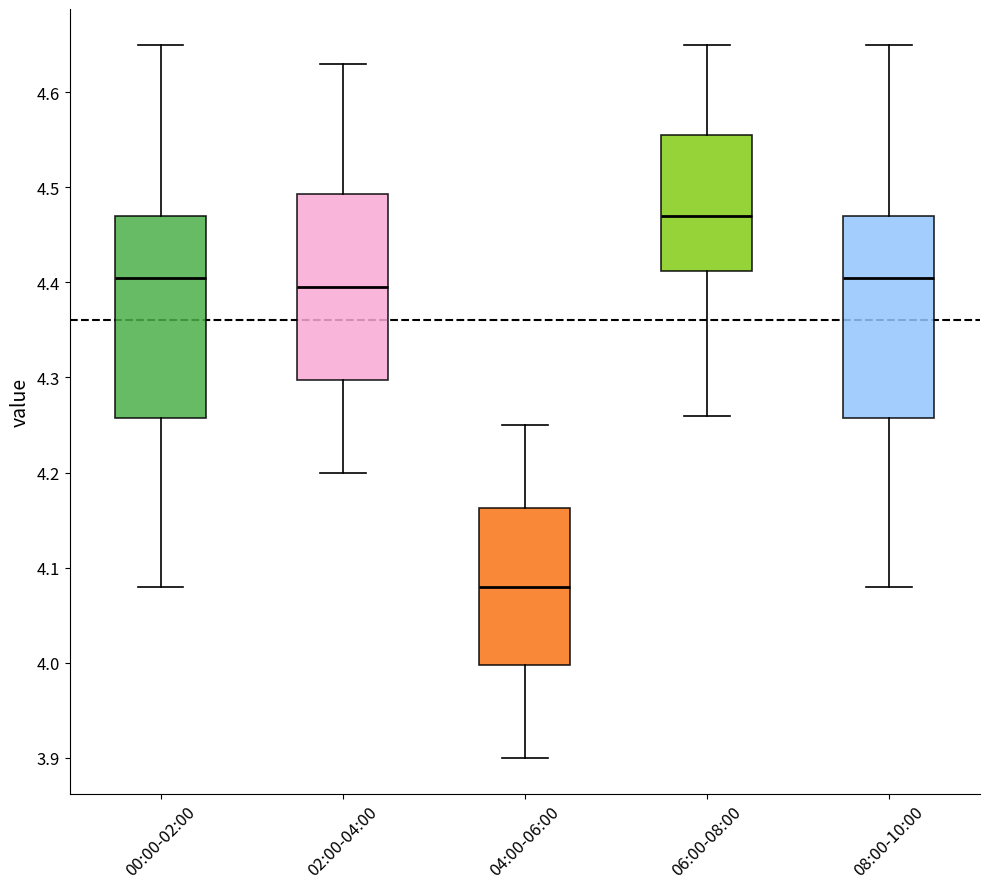

Reading left to right, read every box against the y-axis: the position of its median line, the range the box covers, and the ends of its whiskers. The values are not printed on the chart, so give them approximately, as read against the axis.

00:00-02:00: median 4.41, box 4.26 to 4.47, whiskers 4.08 to 4.65
02:00-04:00: median 4.40, box 4.30 to 4.49, whiskers 4.20 to 4.63
04:00-06:00: median 4.08, box 4.00 to 4.16, whiskers 3.90 to 4.25
06:00-08:00: median 4.47, box 4.41 to 4.56, whiskers 4.26 to 4.65
08:00-10:00: median 4.41, box 4.26 to 4.47, whiskers 4.08 to 4.65